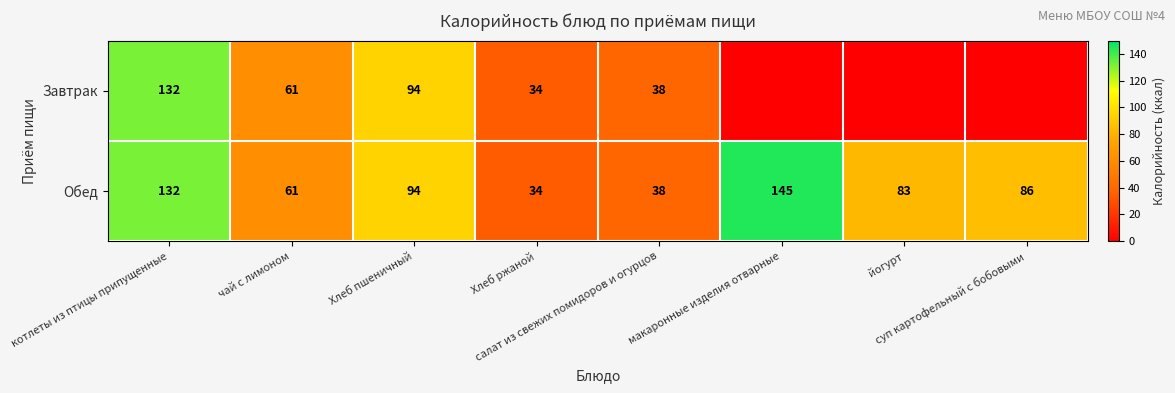

What is the difference between the highest and lowest values at суп картофельный с бобовыми?

86